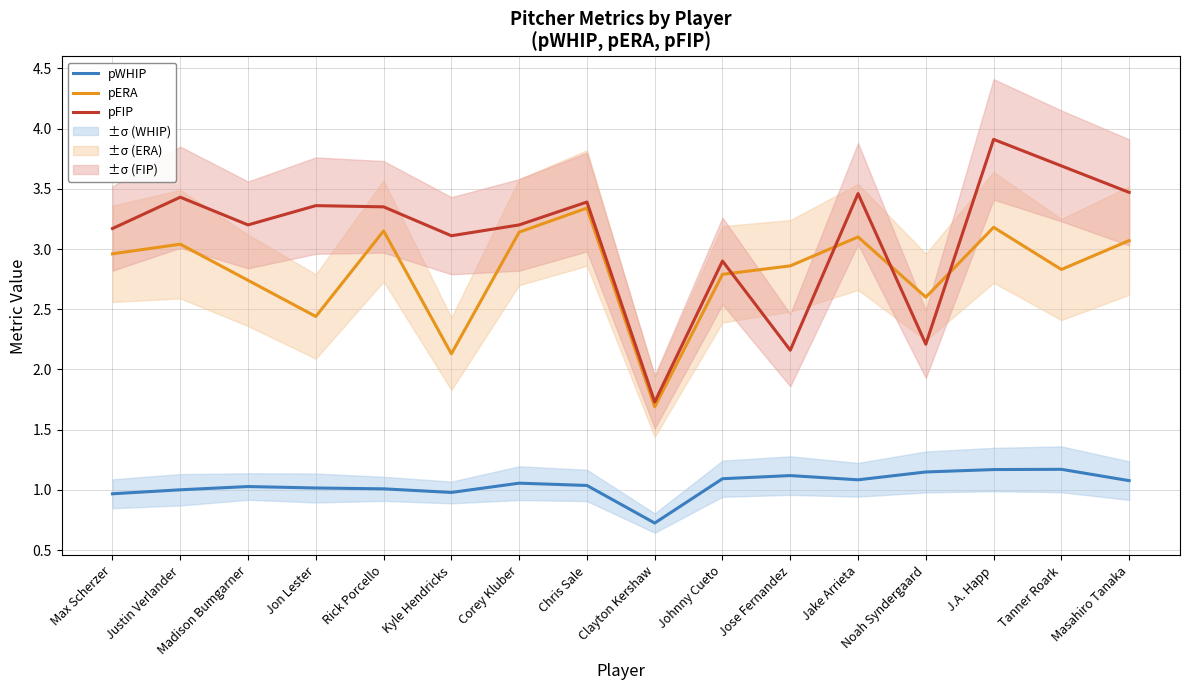

What is the highest value of the pFIP series?

3.9